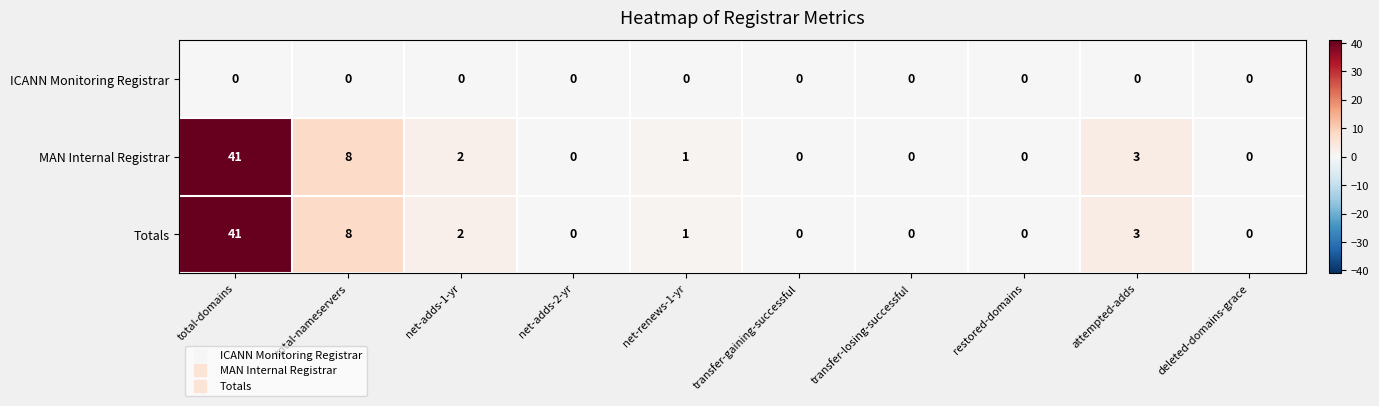

At which category is the sum across all series the highest?

total-domains